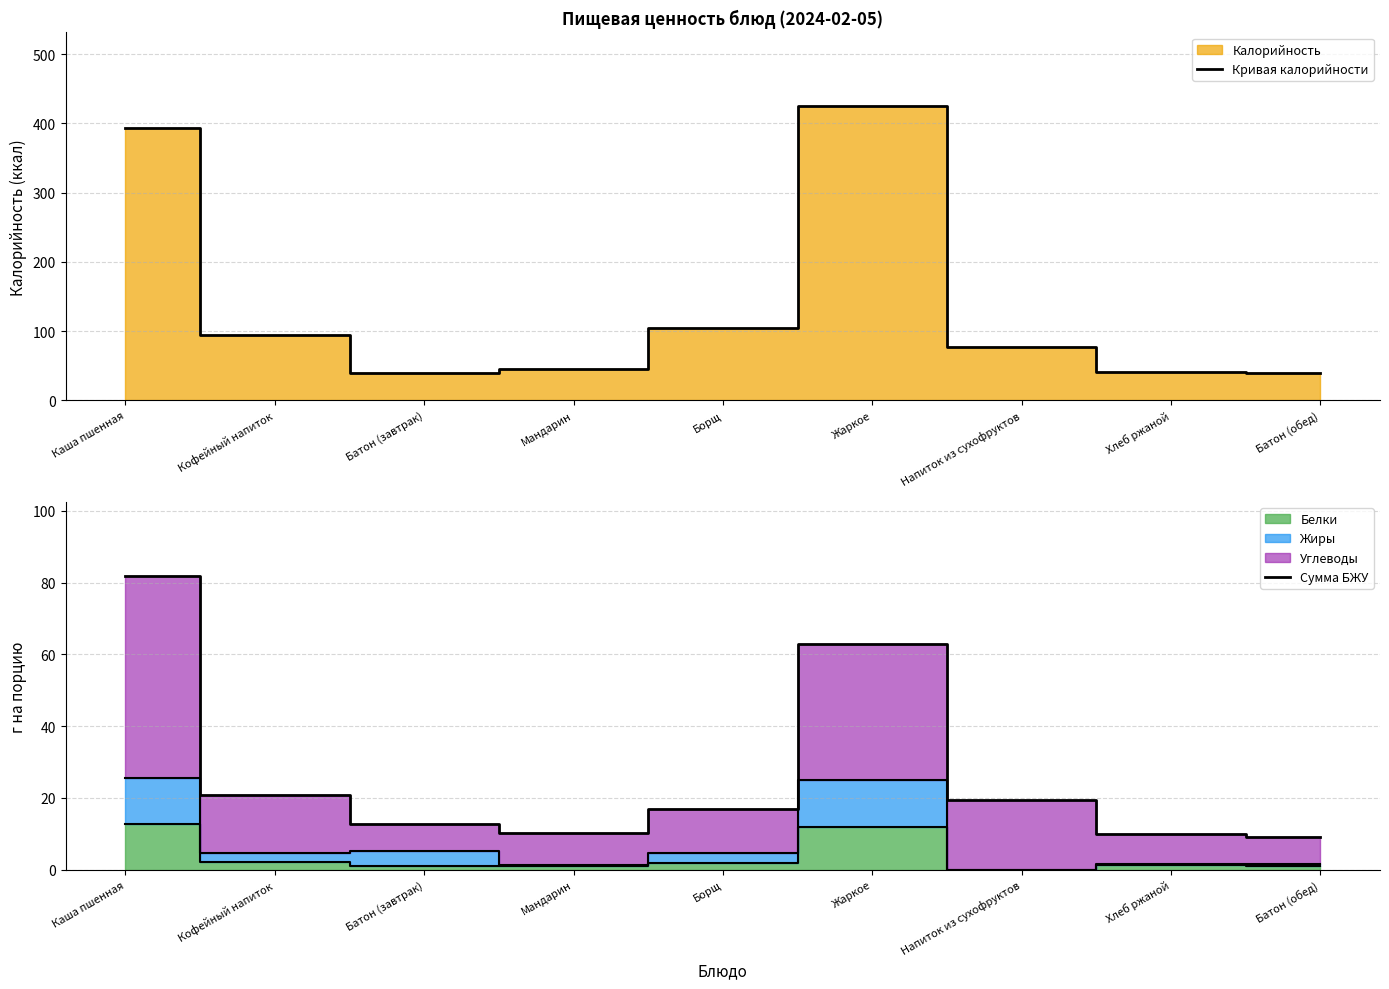

Rank the categories by Кривая калорийности value from highest to lowest.

Жаркое, Каша пшенная, Борщ, Кофейный напиток, Напиток из сухофруктов, Мандарин, Хлеб ржаной, Батон (завтрак), Батон (обед)